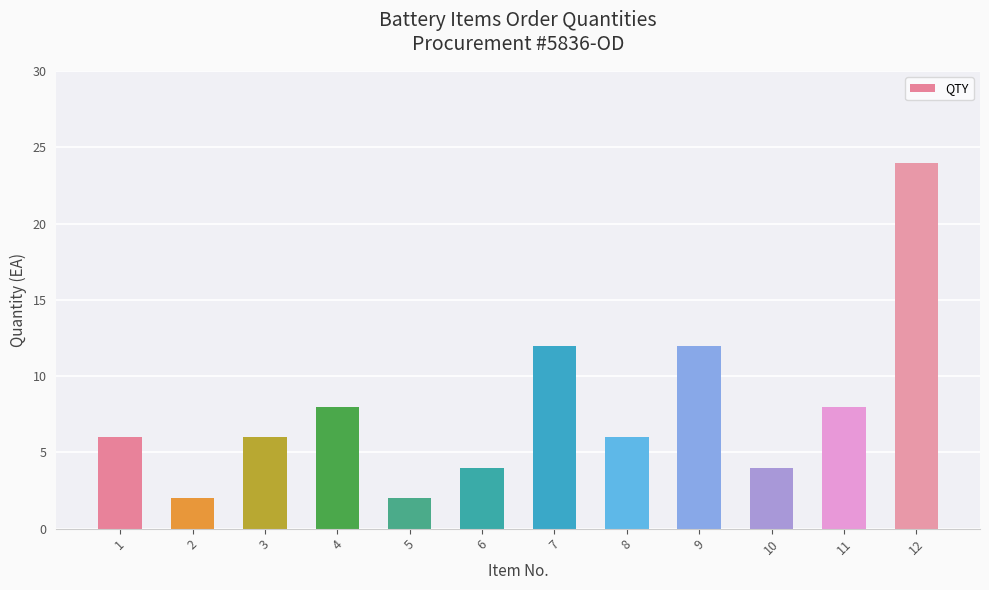

Between 8 and 2, which is larger?

8